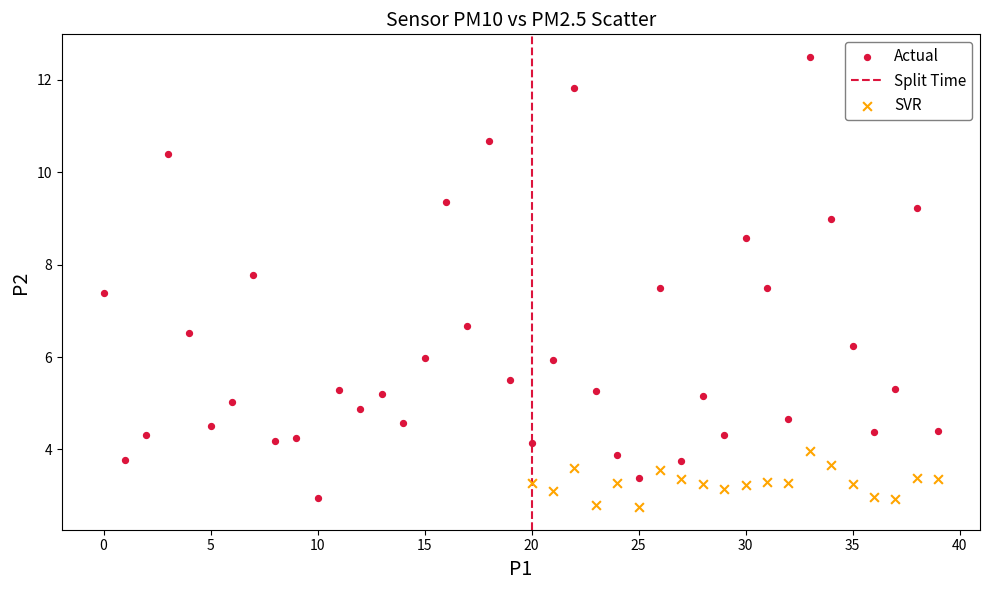

Which series contains the highest Y value?

Actual